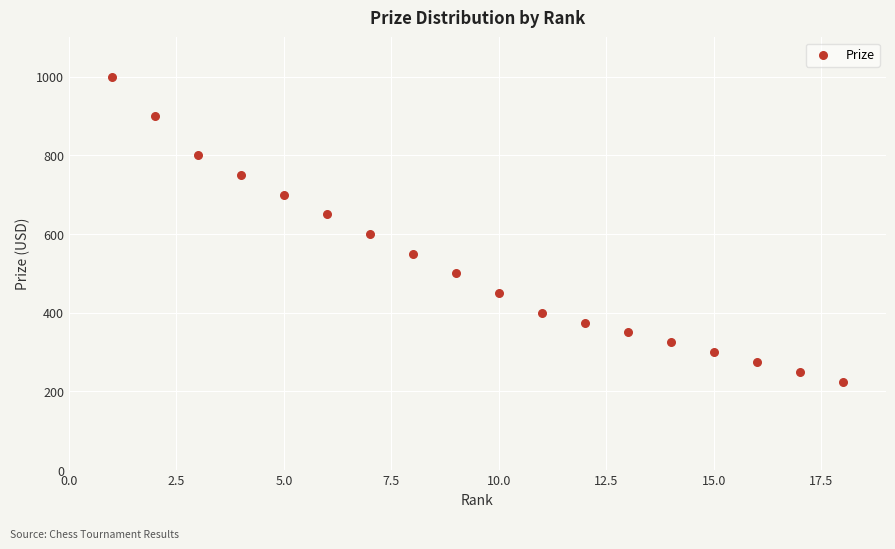

What is the range of X values (max minus min)?

17